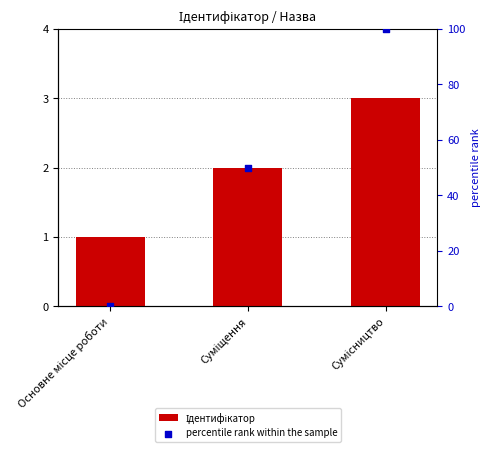

At how many categories does at least one series exceed 20?

2